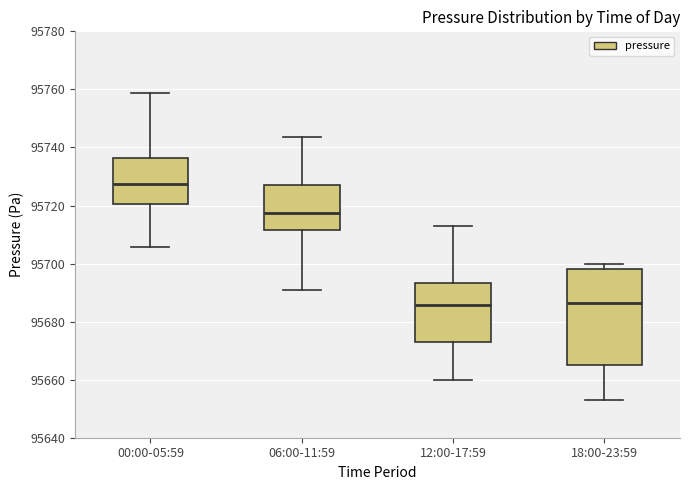

Reading left to right, transcribe this box plot: for each box, give where its median line is, the range the box spans, and where its two whiskers end, as read against the y-axis. The values are not printed on the chart, so give them approximately, as read against the axis.

00:00-05:59: median 95728, box 95720 to 95736, whiskers 95706 to 95758
06:00-11:59: median 95718, box 95712 to 95728, whiskers 95690 to 95744
12:00-17:59: median 95686, box 95674 to 95694, whiskers 95660 to 95712
18:00-23:59: median 95686, box 95664 to 95698, whiskers 95654 to 95700